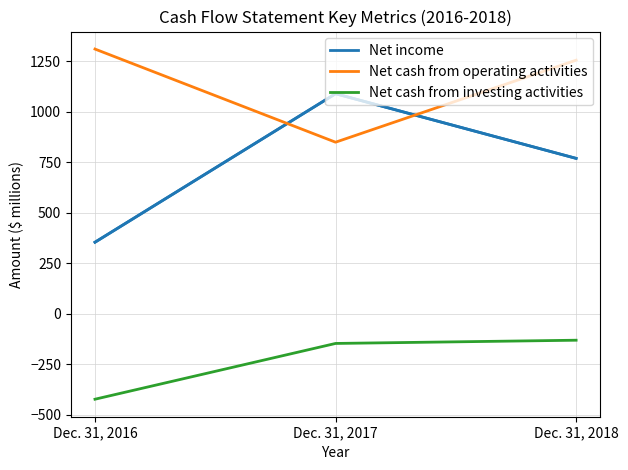

What is the sum of the Net cash from investing activities values at Dec. 31, 2017 and Dec. 31, 2018?

-278